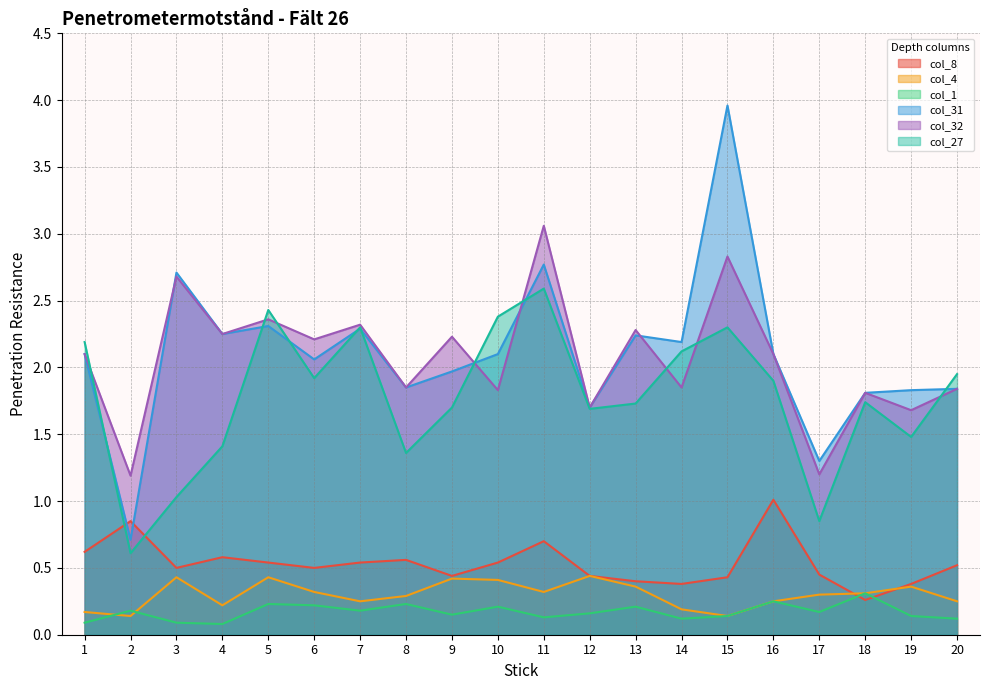

Which series has the largest total across all categories?

col_31